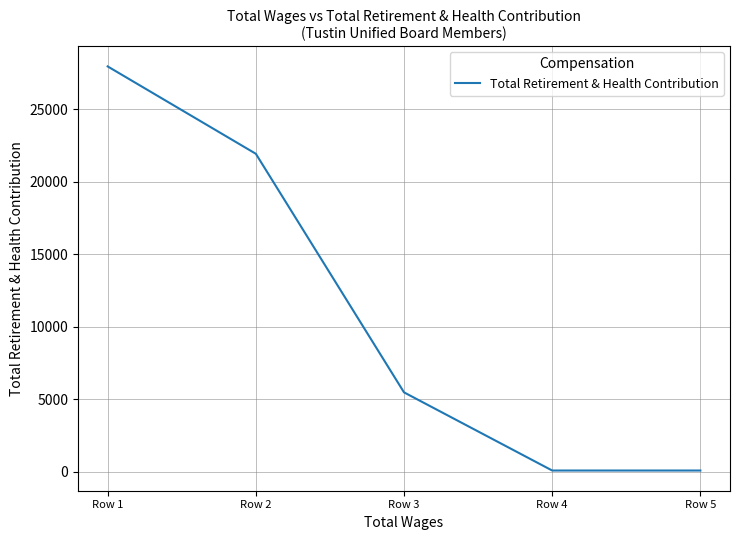

How many distinct data groups are displayed?

1